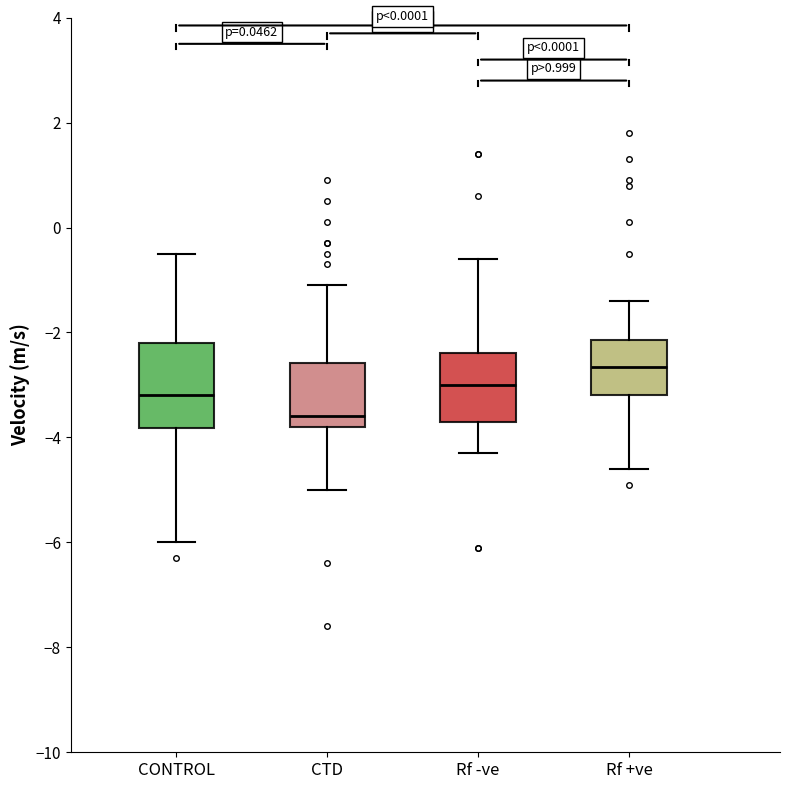

Where is the upper edge of the box for Rf +ve on the y-axis? The values are not printed on the chart, so give them approximately, as read against the axis.

-2.2